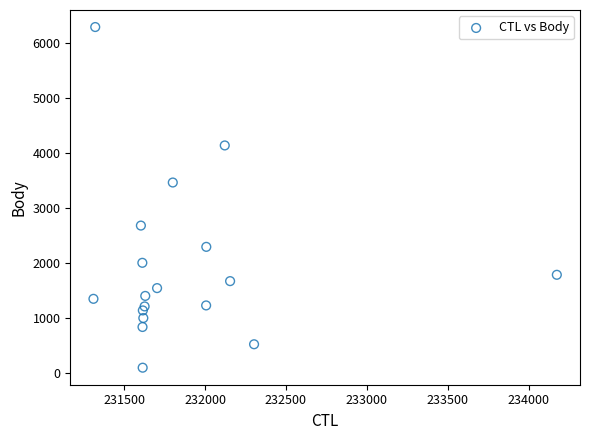

What Y value in the scatter plot is closest to 3198?

3468